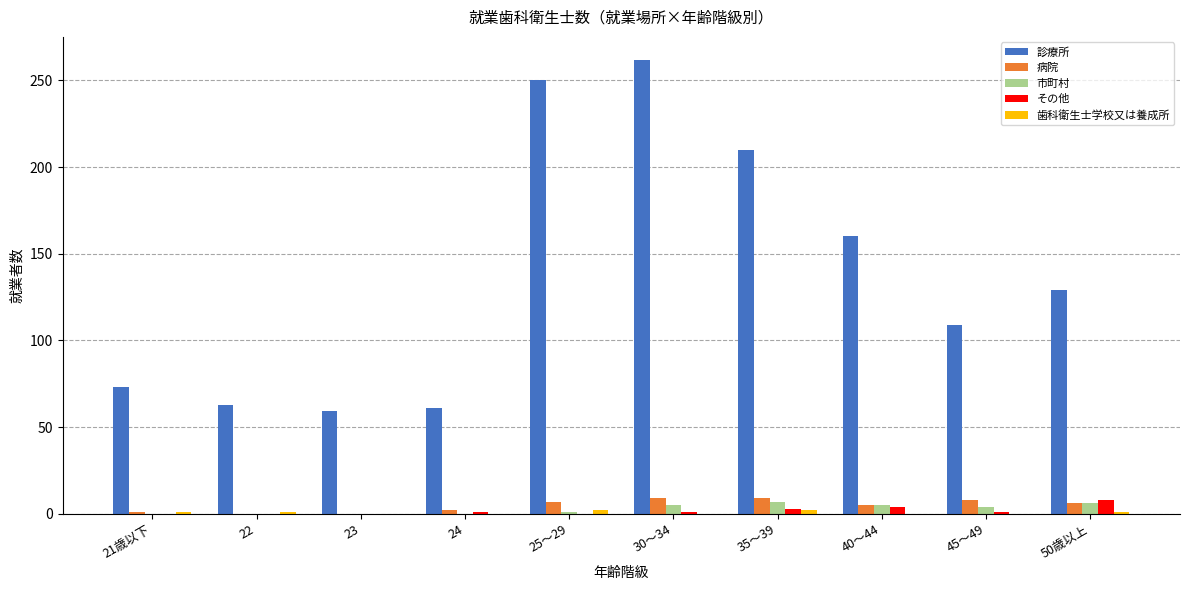

Which label corresponds to the largest value in the chart?

30～34